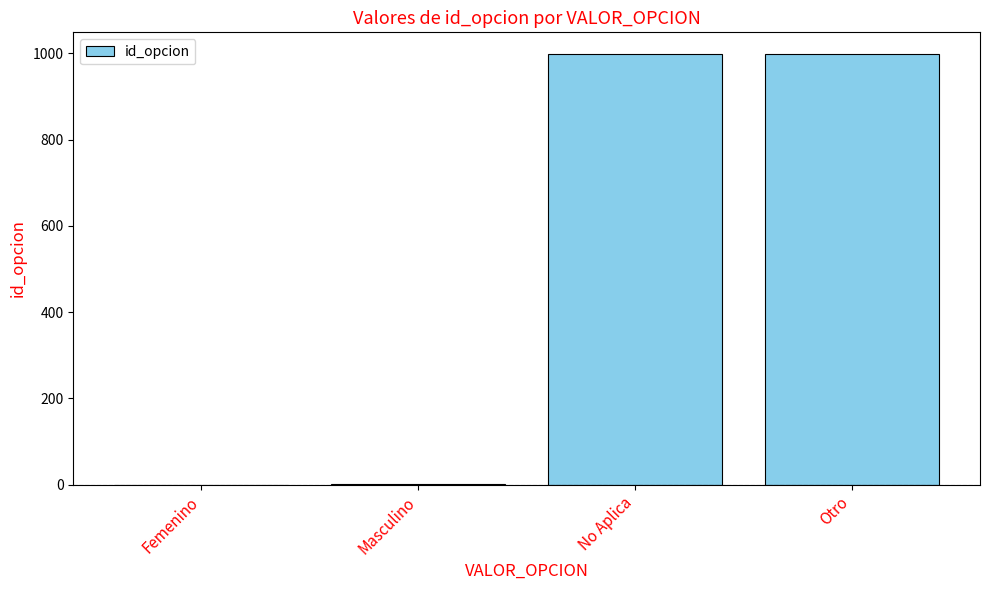

True or false: the data shows 642 at Otro.

False